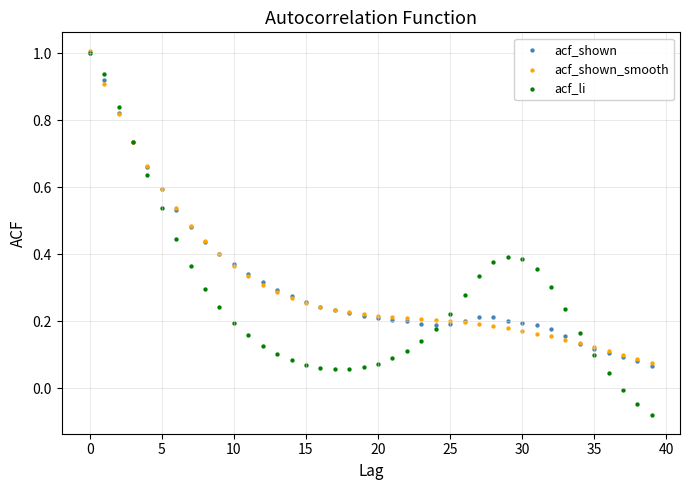

What are all the series names shown in the legend?

acf_shown, acf_shown_smooth, acf_li